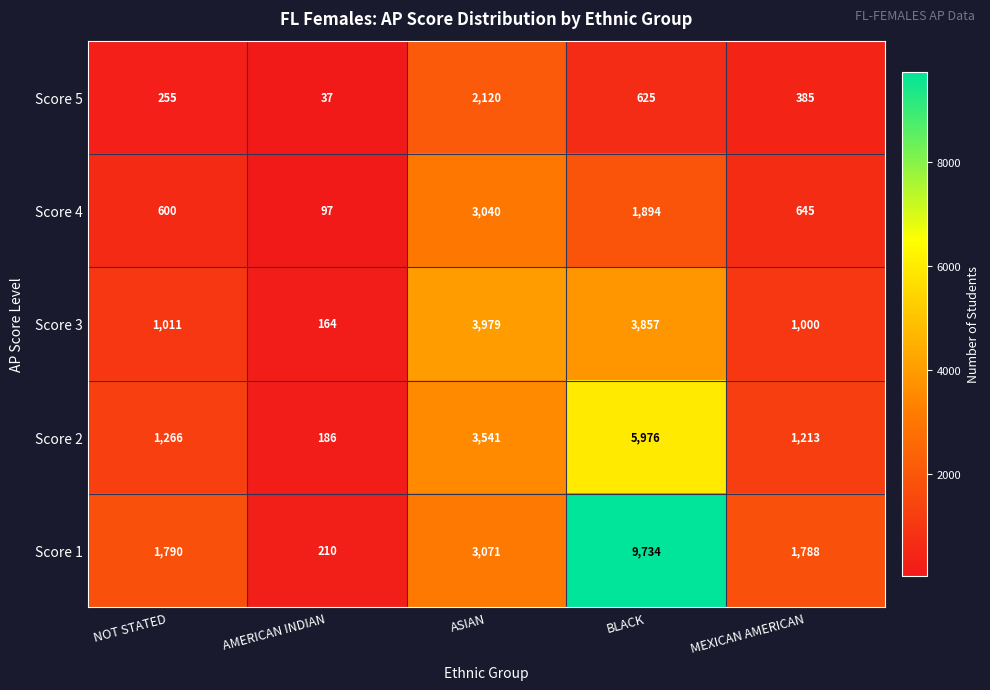

The Score 2 series shows 3541 at ASIAN. True or false?

True